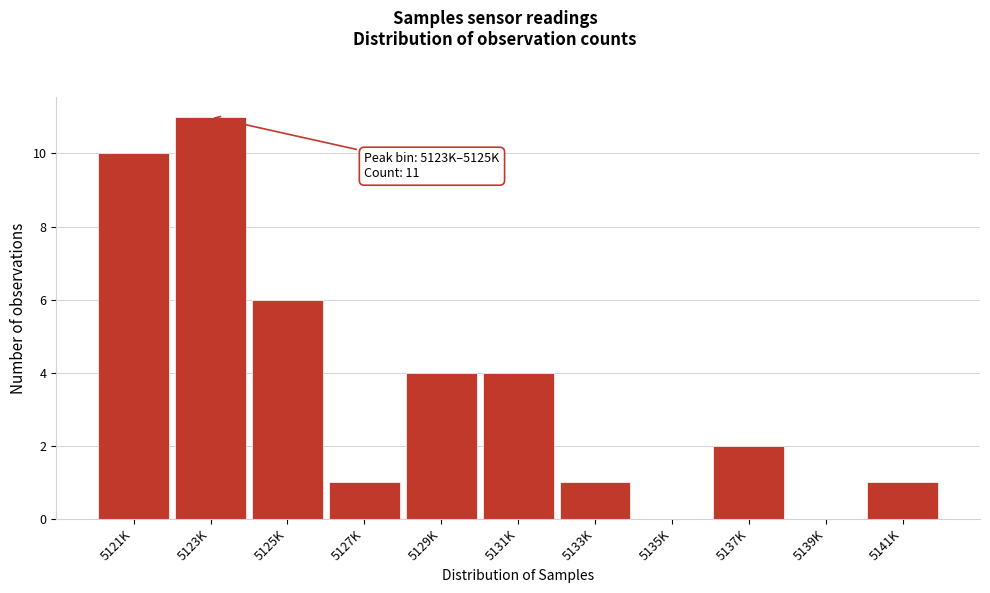

Reading left to right, transcribe all the data shown in this chart.

5121K=10	5123K=11	5125K=6	5127K=1	5129K=4	5131K=4	5133K=1	5135K=0	5137K=2	5139K=0	5141K=1